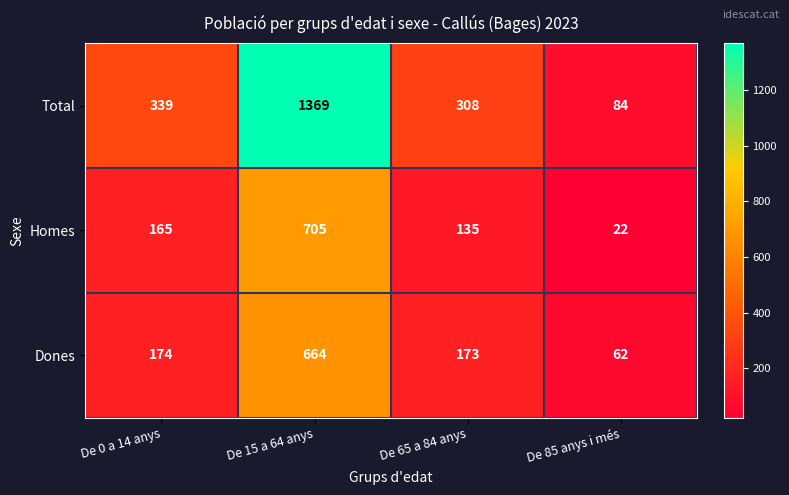

Which category has the lowest value in the Total series?

De 85 anys i més